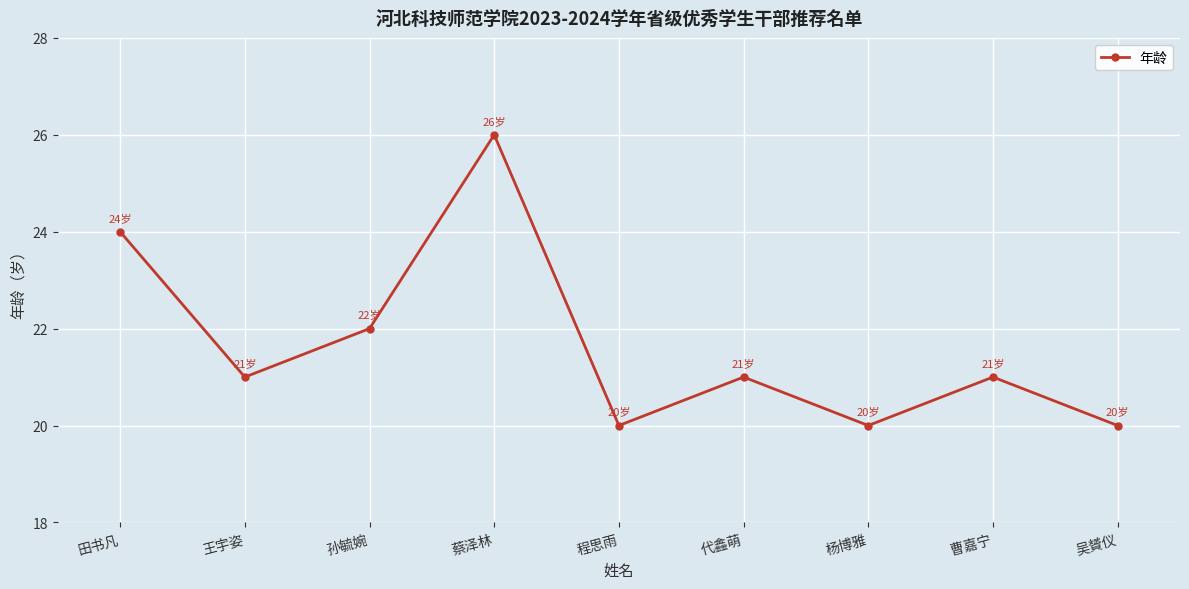

How many points are lower than both their immediate neighbors (excluding endpoints)?

3